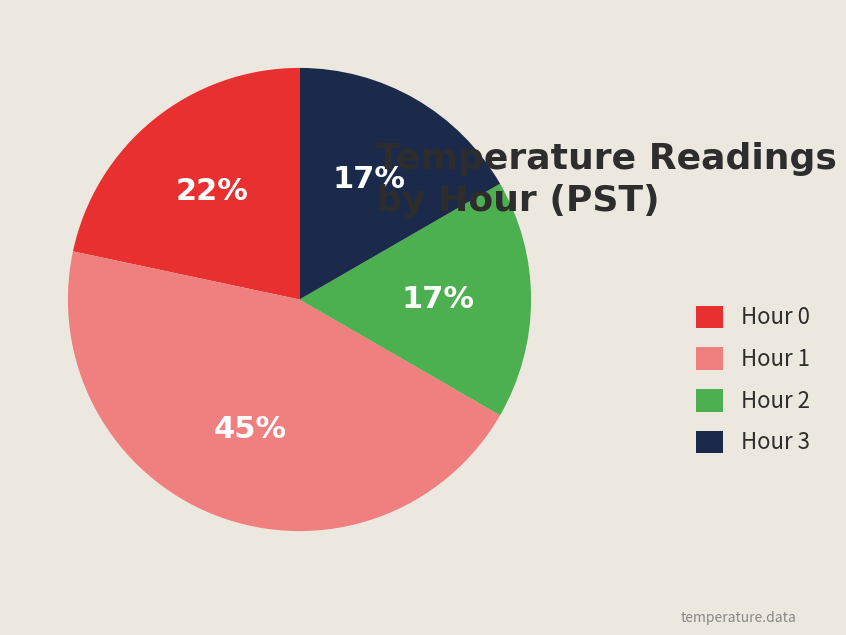

True or false: Hour 0 accounts for 27% of the total.

False